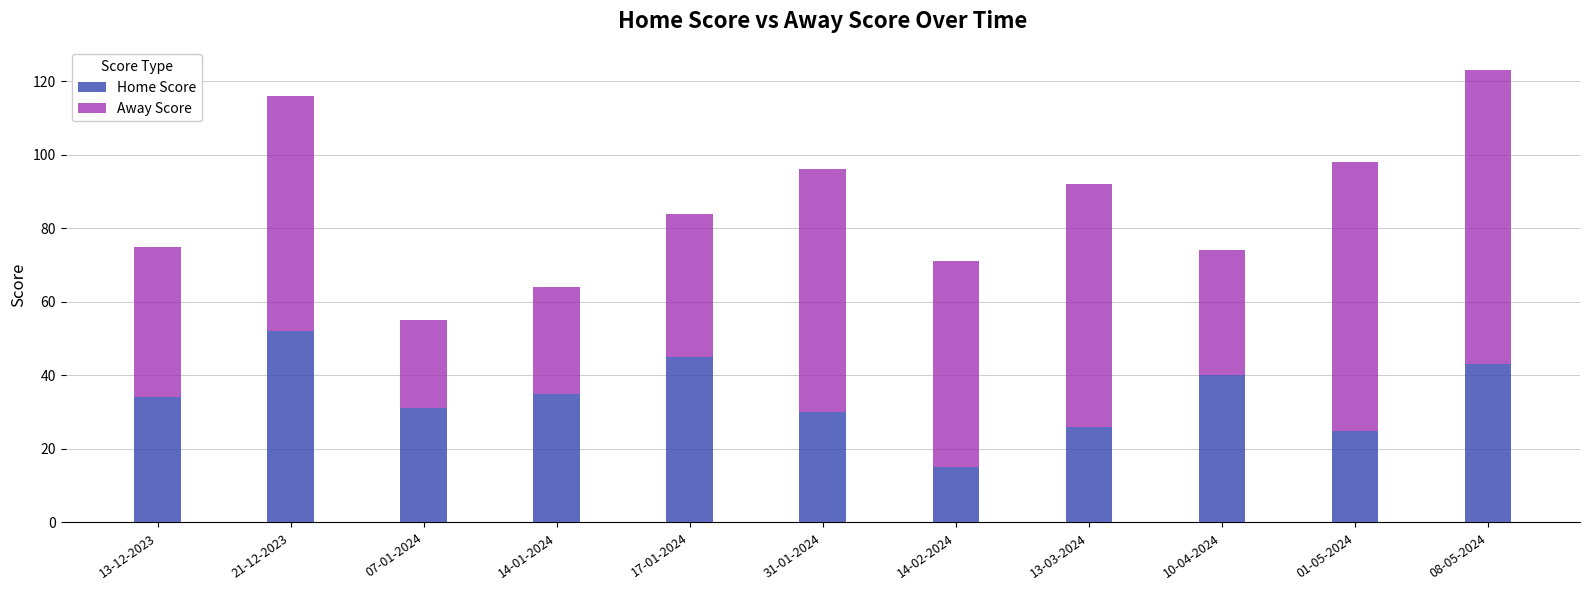

At which category is the sum across all series the highest?

08-05-2024